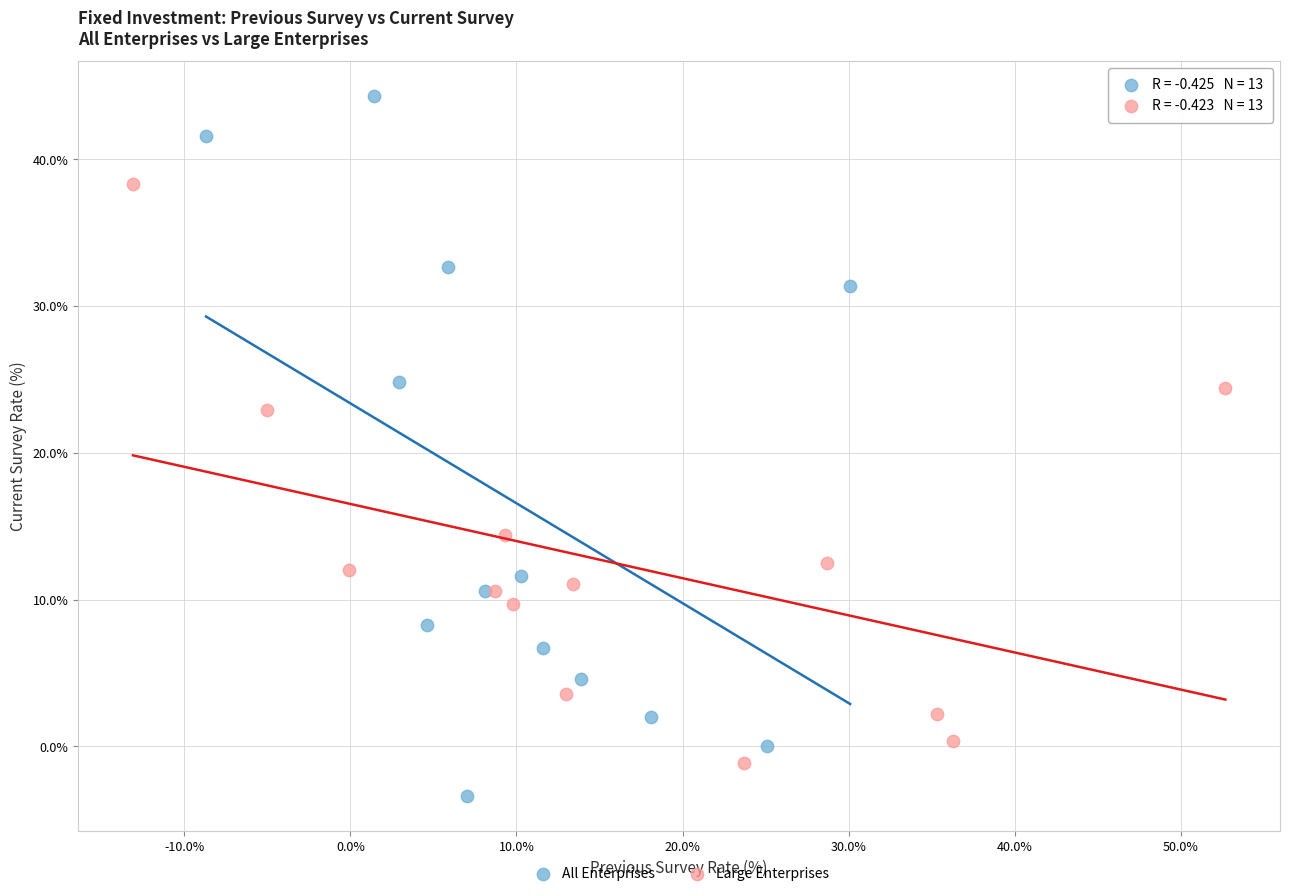

Which series contains the lowest Y value?

All Enterprises